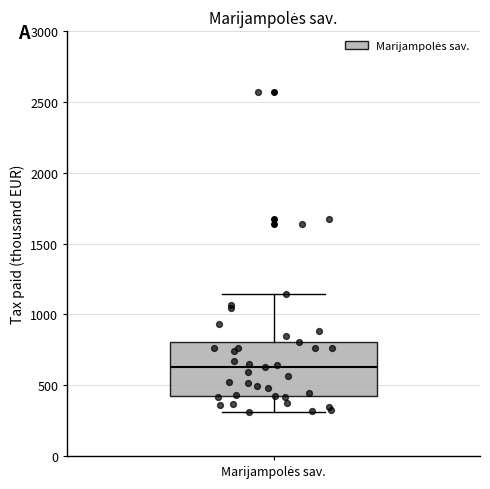

Where does the median line of the box for Marijampolės sav. sit on the y-axis? The values are not printed on the chart, so give them approximately, as read against the axis.

650